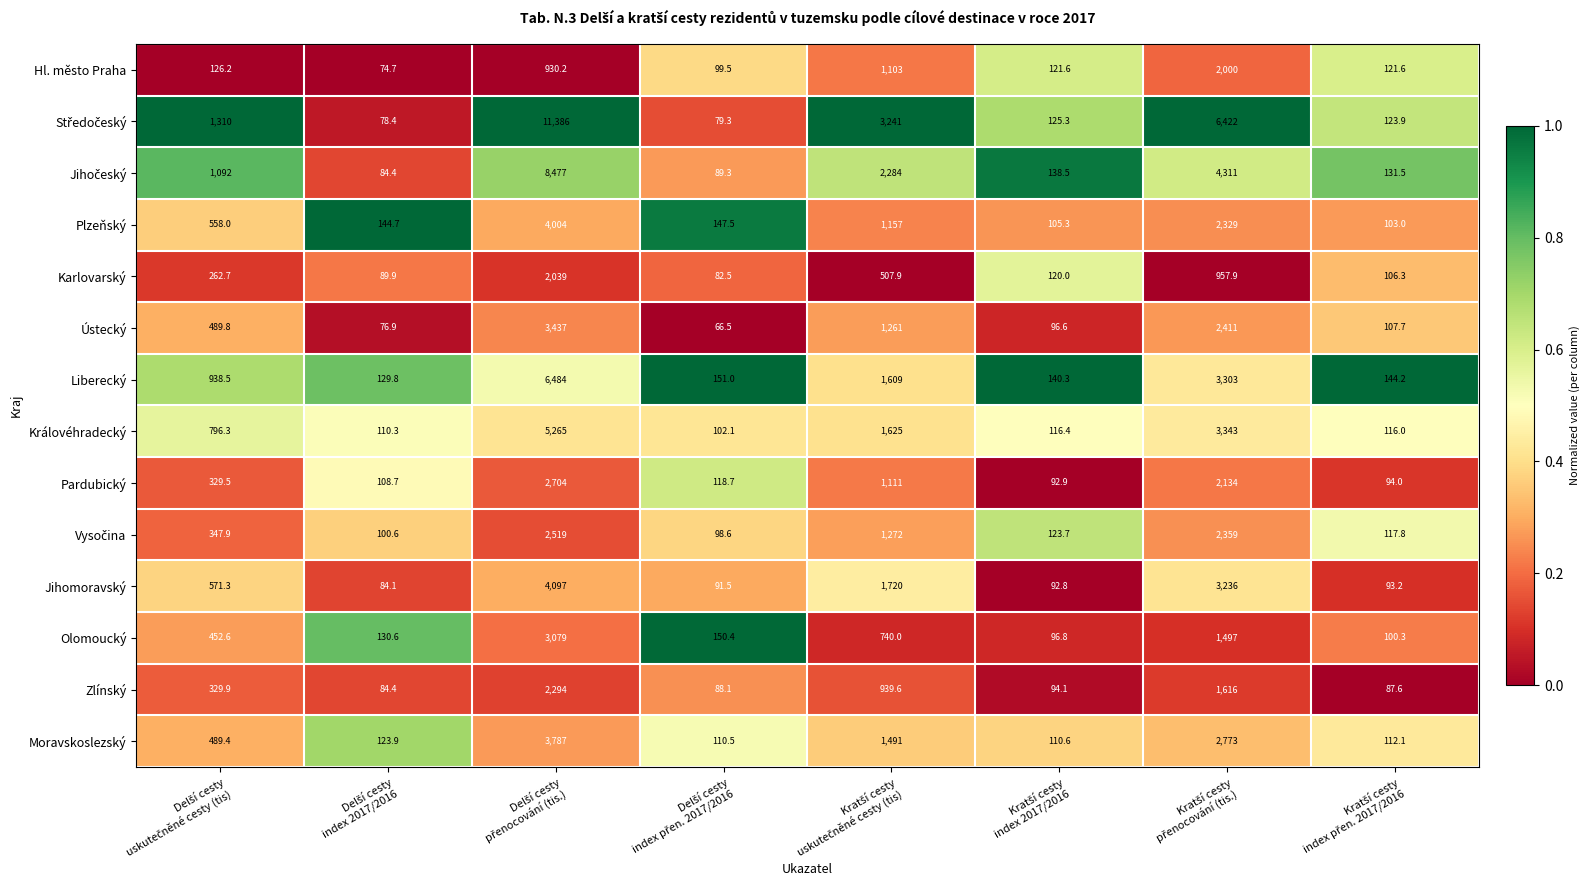

How many series are shown in this chart?

14